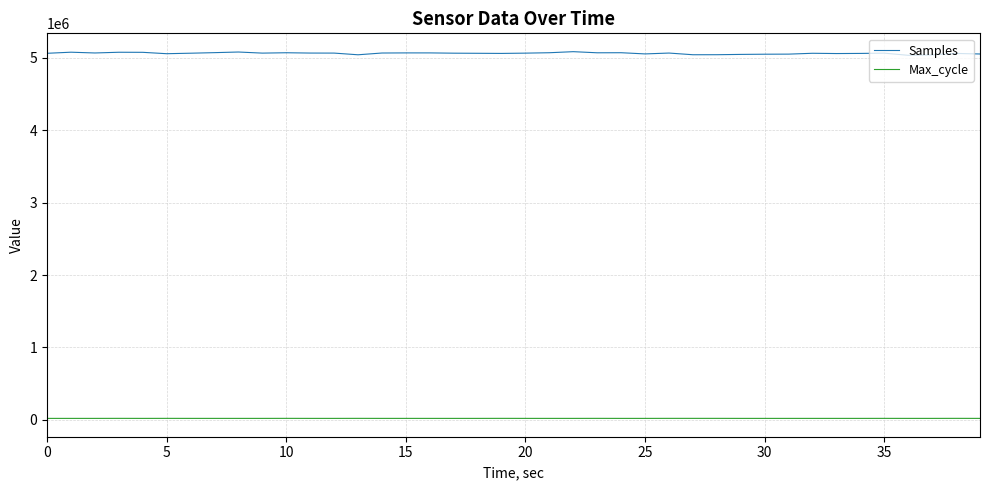

True or false: Max_cycle has more than 1 interior local peaks.

True